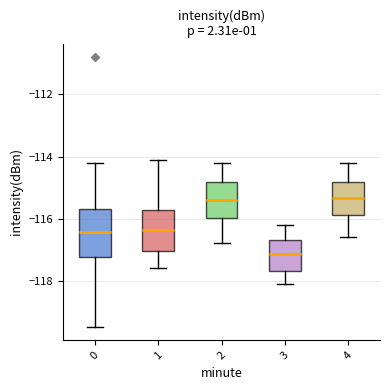

Comparing the boxes themselves (not the whiskers), which one is the tallest?

0